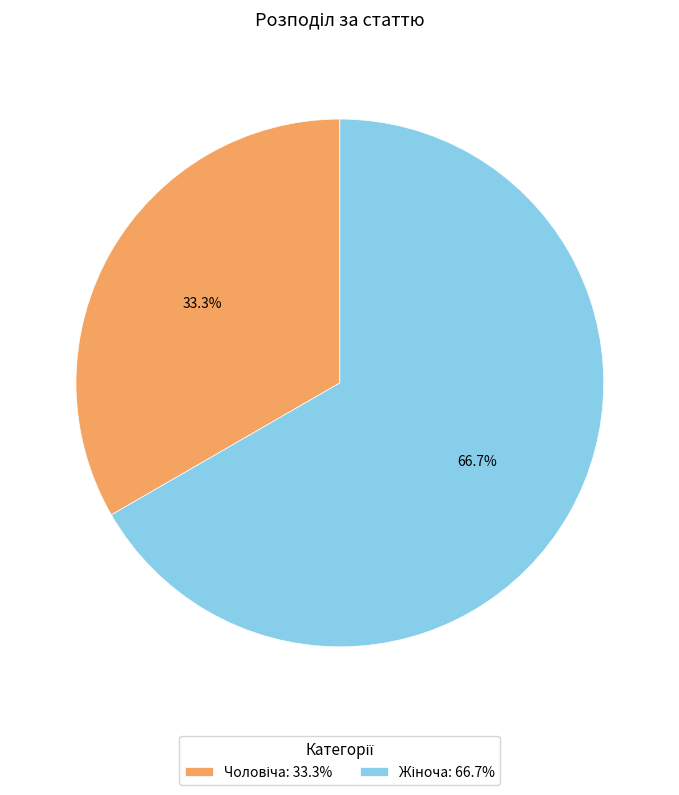

How many segments does this pie chart have?

2